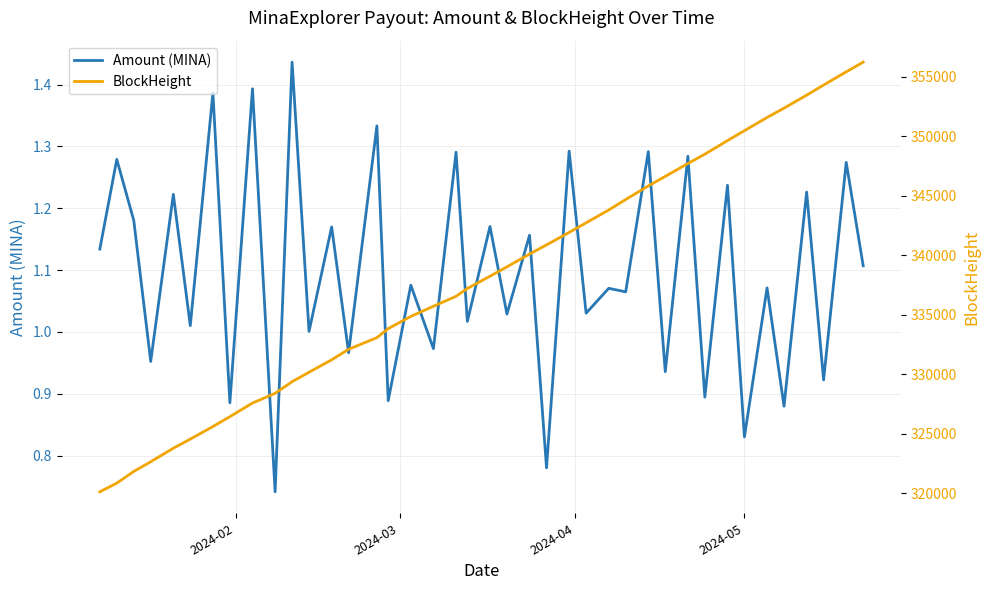

The value of Amount (MINA) at 22 is 1.5. True or false?

False